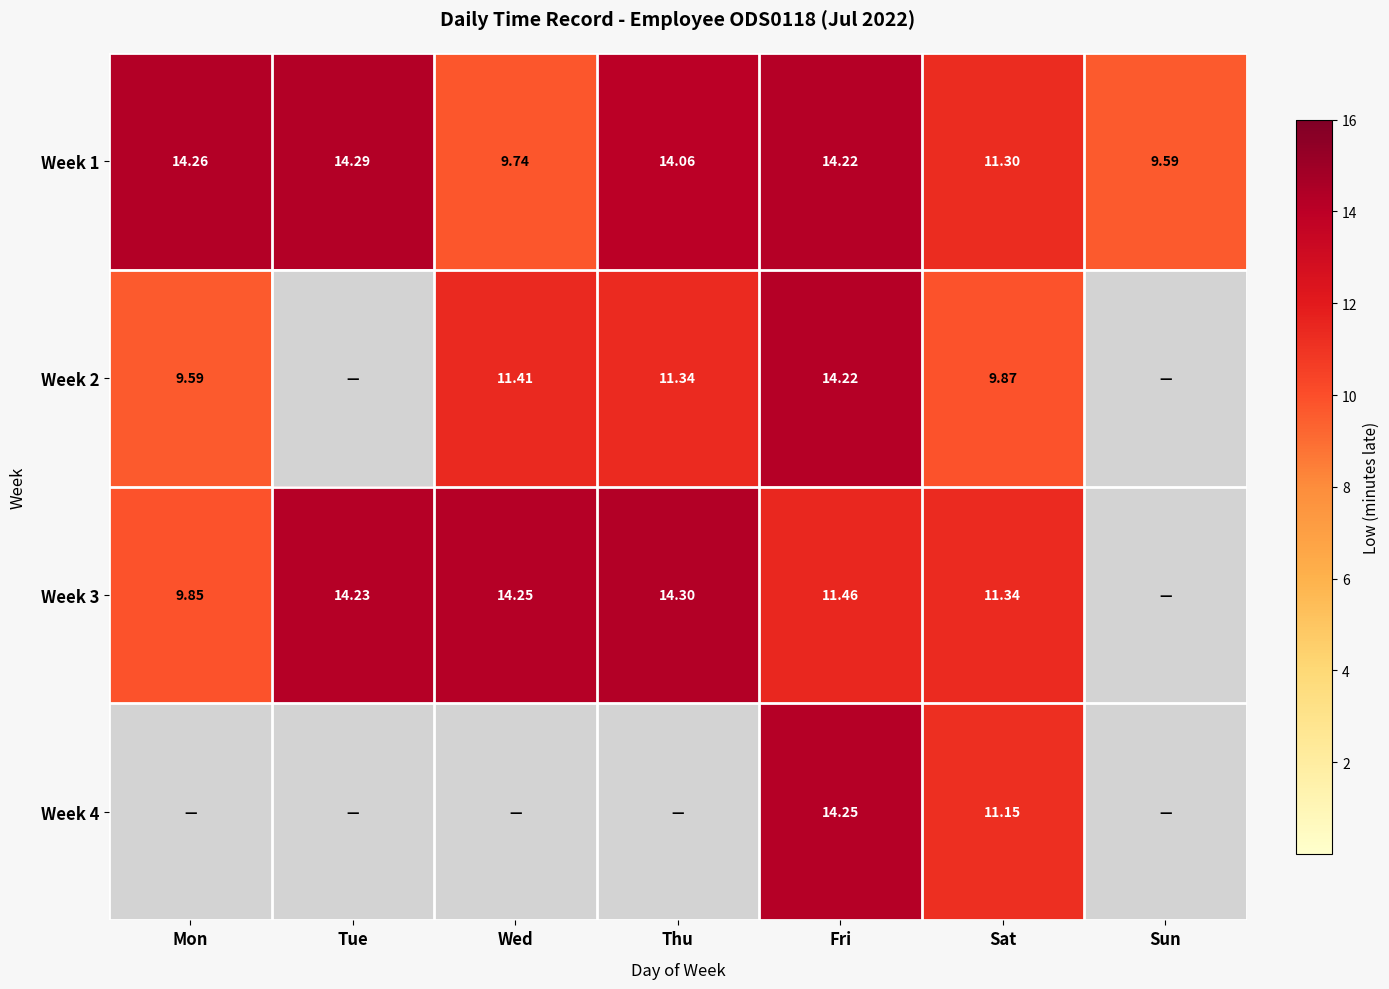

Count the number of categories in the chart.

7